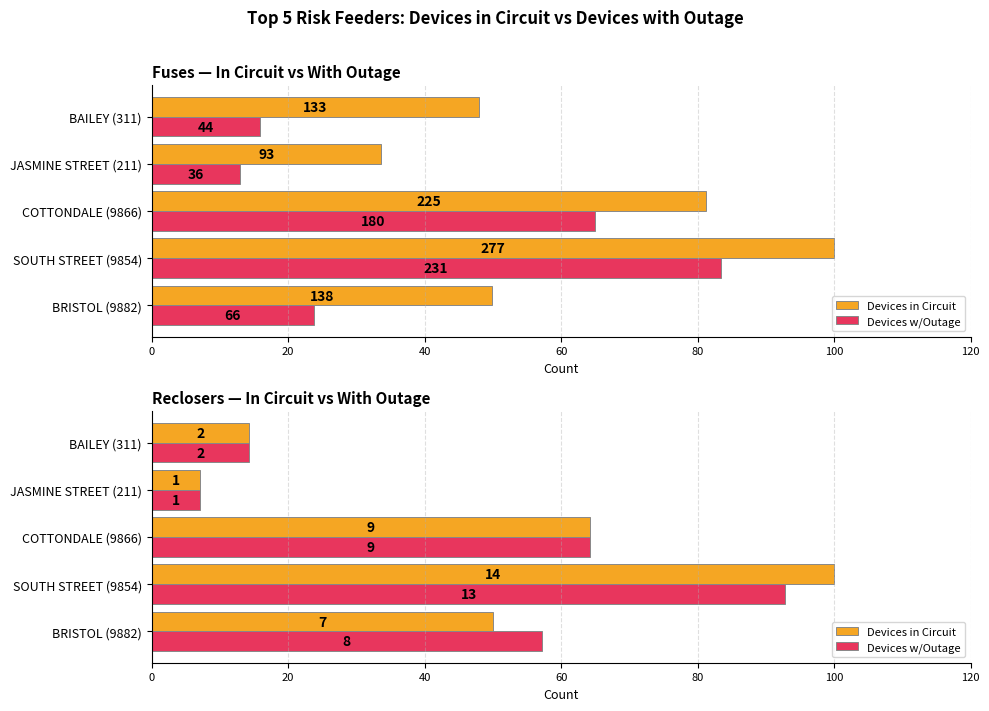

The Devices w/Outage series shows 7.1 at JASMINE STREET (211). True or false?

True